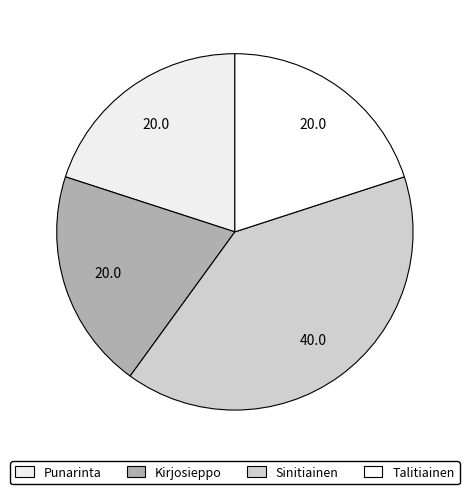

Is it true that Punarinta is 31% of the pie?

False